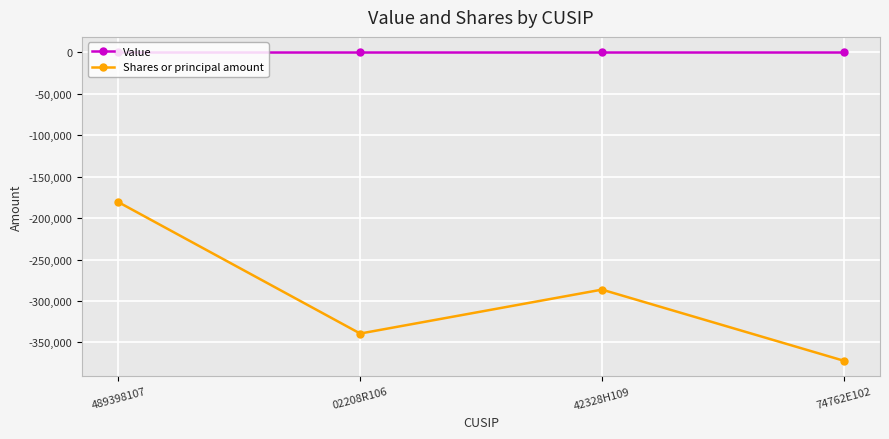

What is the maximum value for Shares or principal amount?

-180800